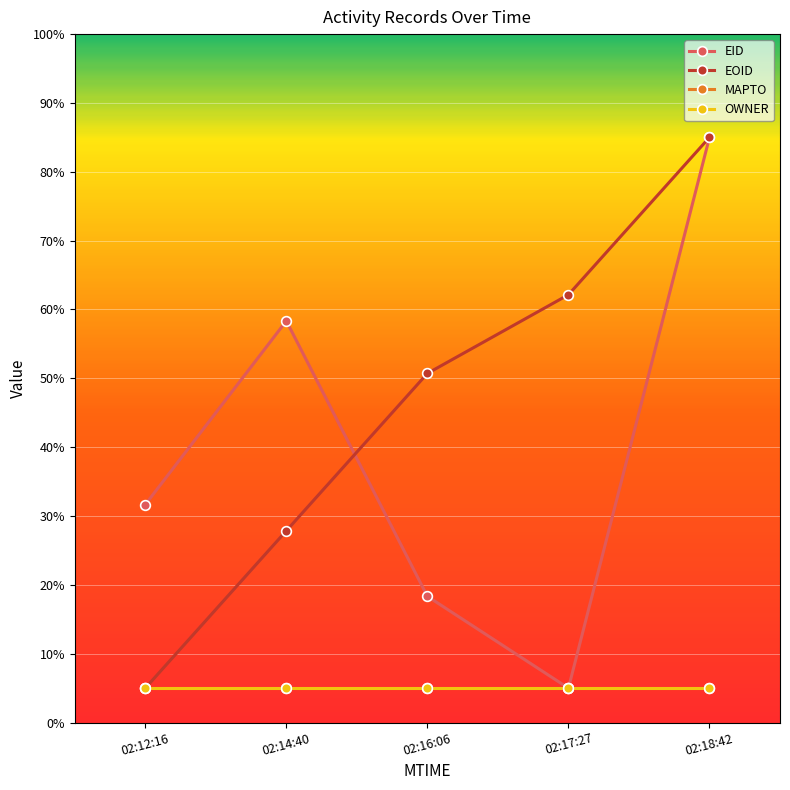

Is this an area chart (filled region under the line)?

No